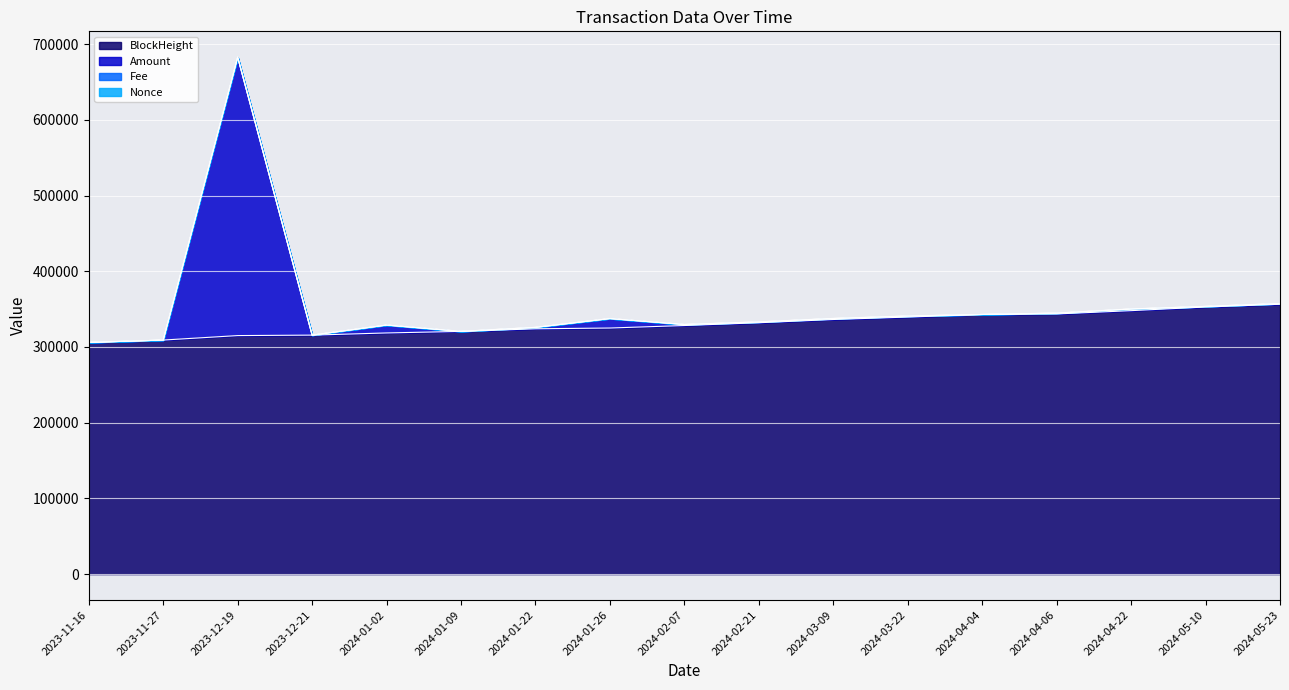

At which category is the sum across all series the highest?

2023-12-19